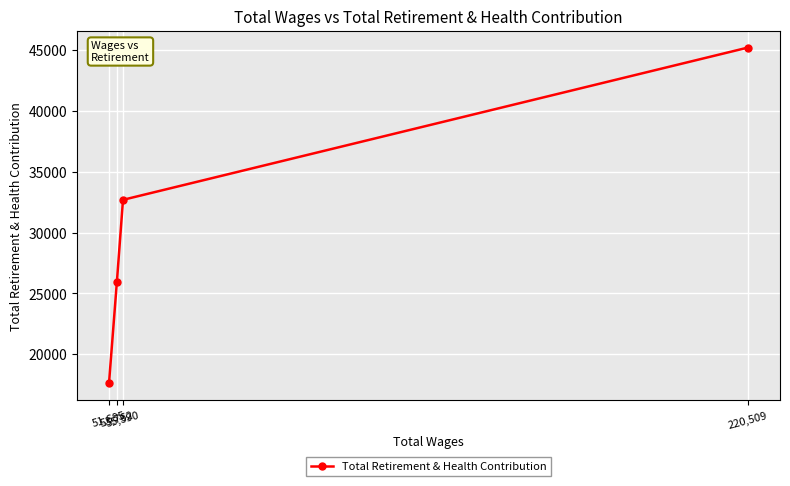

Which label corresponds to the largest value in the chart?

220,509